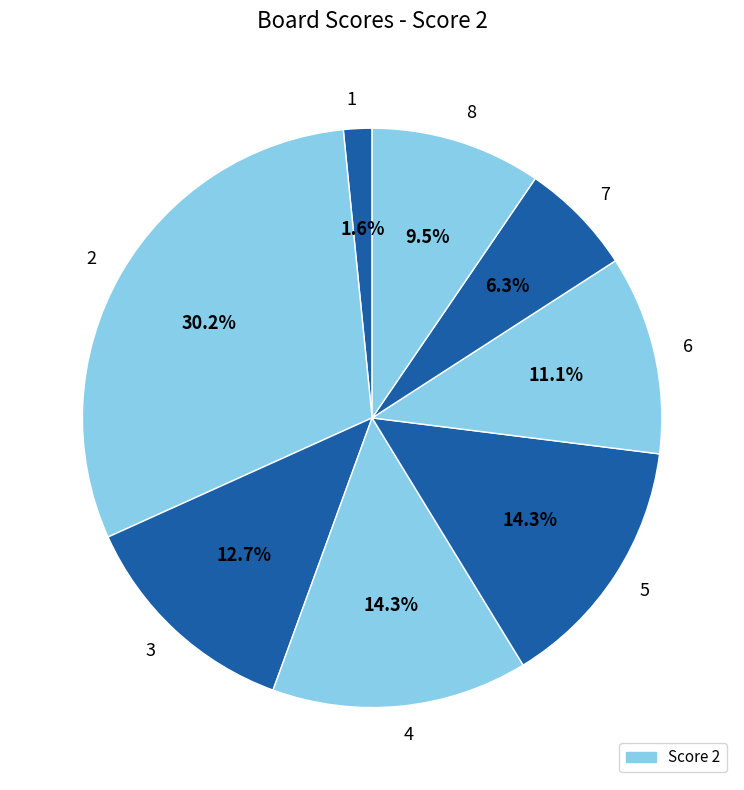

To the nearest percent, what is the difference between the 7 and 1 slice percentages?

5%